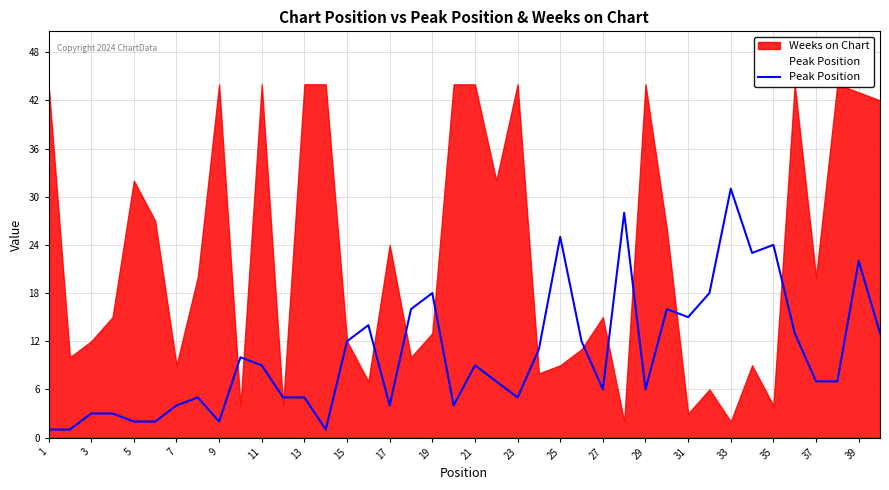

True or false: Peak Position has a value of 22 at 39.

True